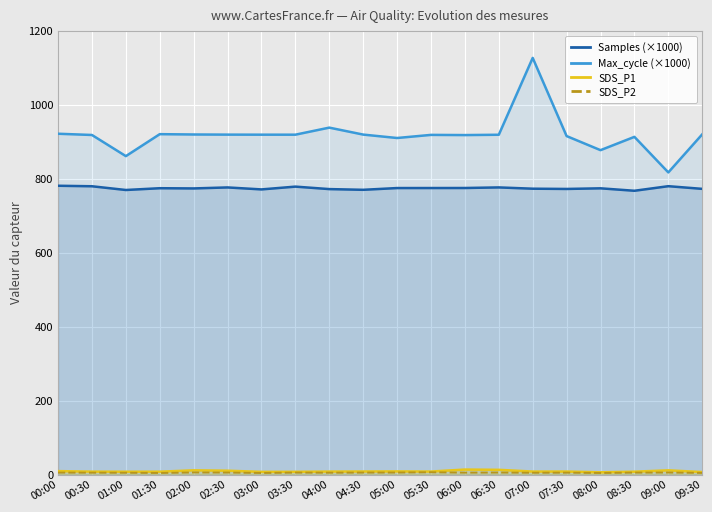

Which series has the largest total across all categories?

Max_cycle (×1000)